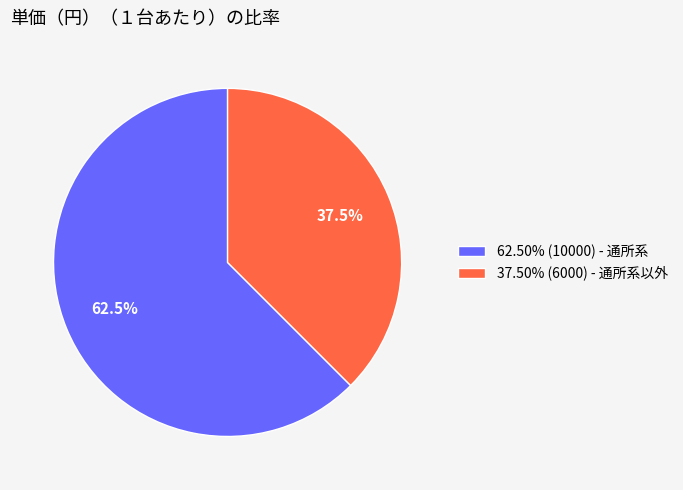

What is the ratio of the value at 62.50% (10000) - 通所系 to the value at 37.50% (6000) - 通所系以外?

1.7